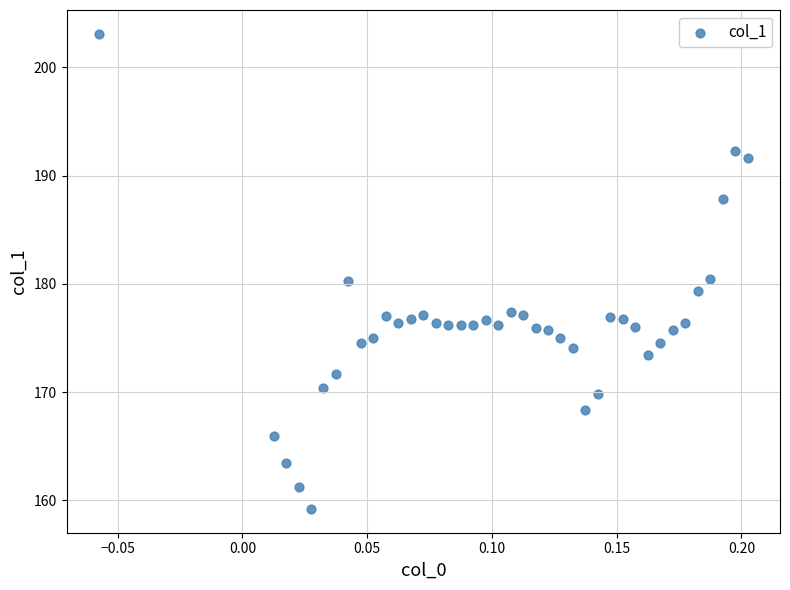

What is the range of Y values (max minus min)?

43.9